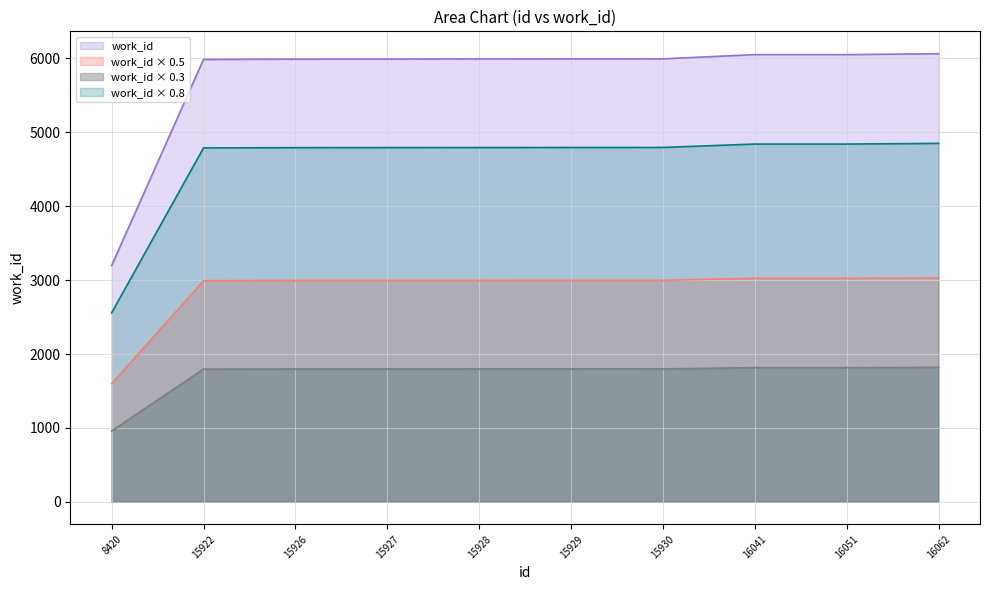

Approximately how many times larger is the value at 15928 compared to 15926?

1.0